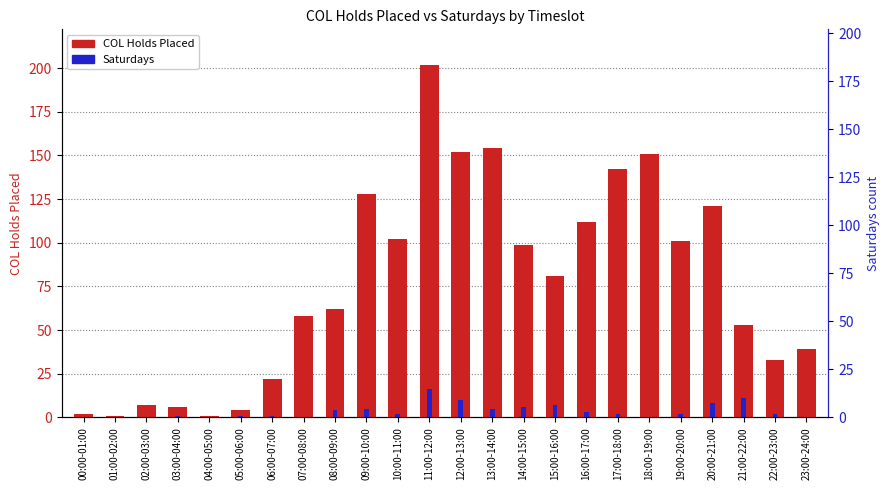

What is the difference between the maximum and minimum values in the Saturdays series?

16